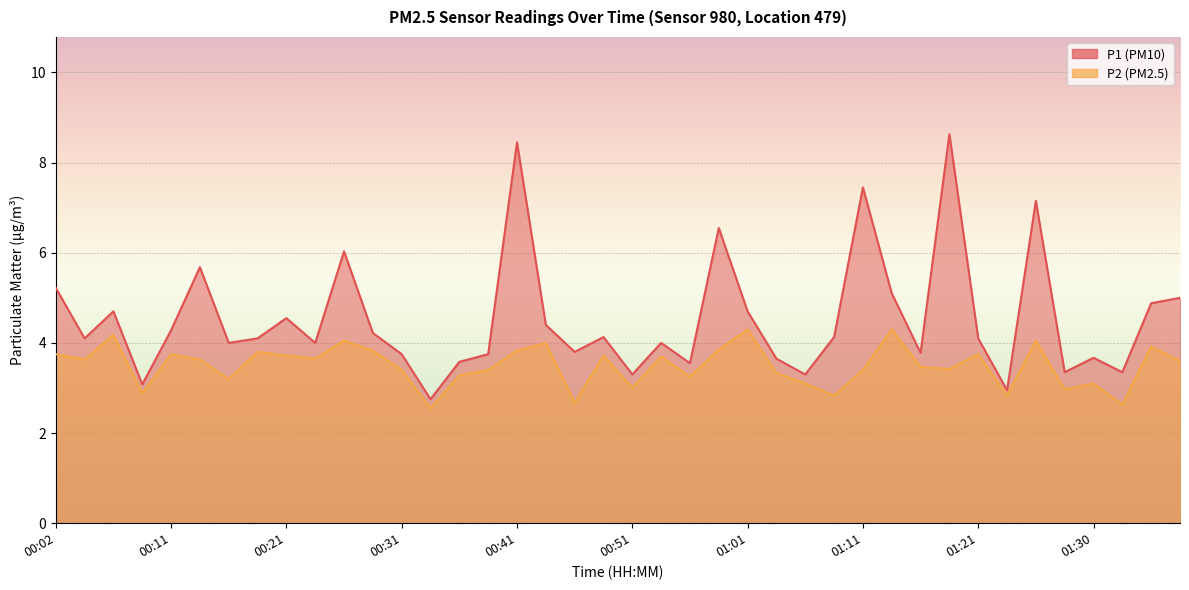

What is the minimum value for P1?

2.8